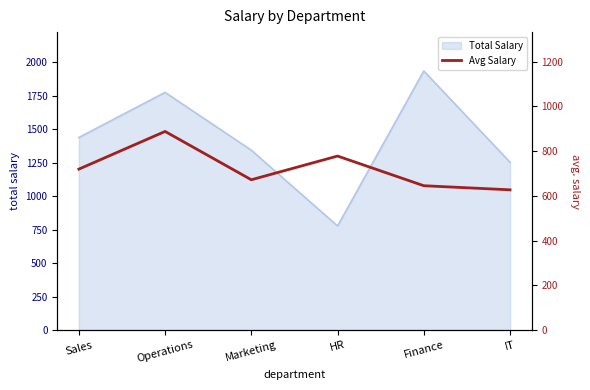

True or false: the data shows 238.2 at IT.

False